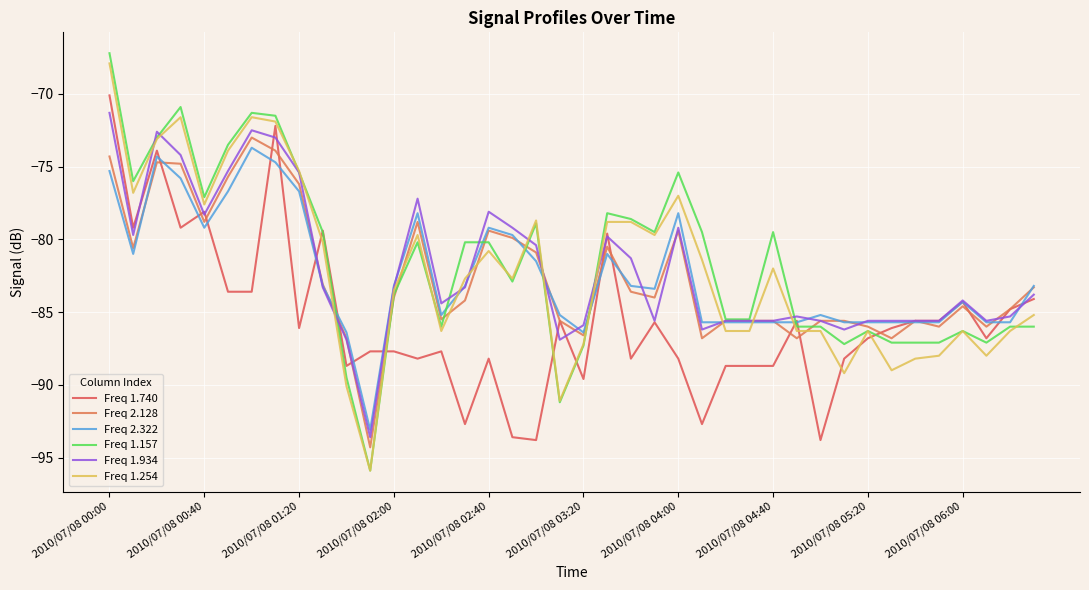

How many distinct data groups are displayed?

6